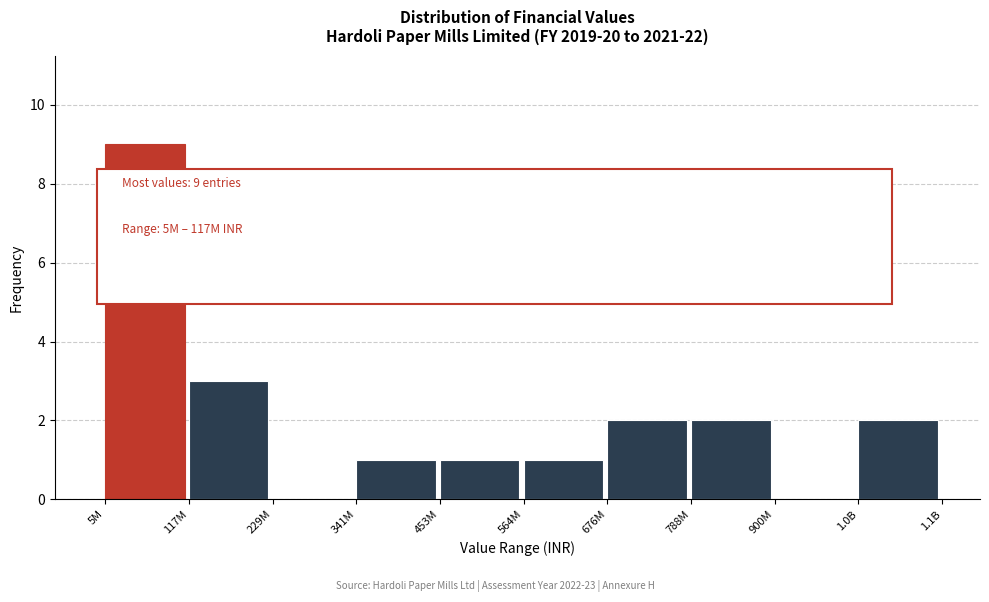

Reading right to left, transcribe all the data shown in this chart.

1.0B=2	900M=0	788M=2	676M=2	564M=1	453M=1	341M=1	229M=0	117M=3	5M=9